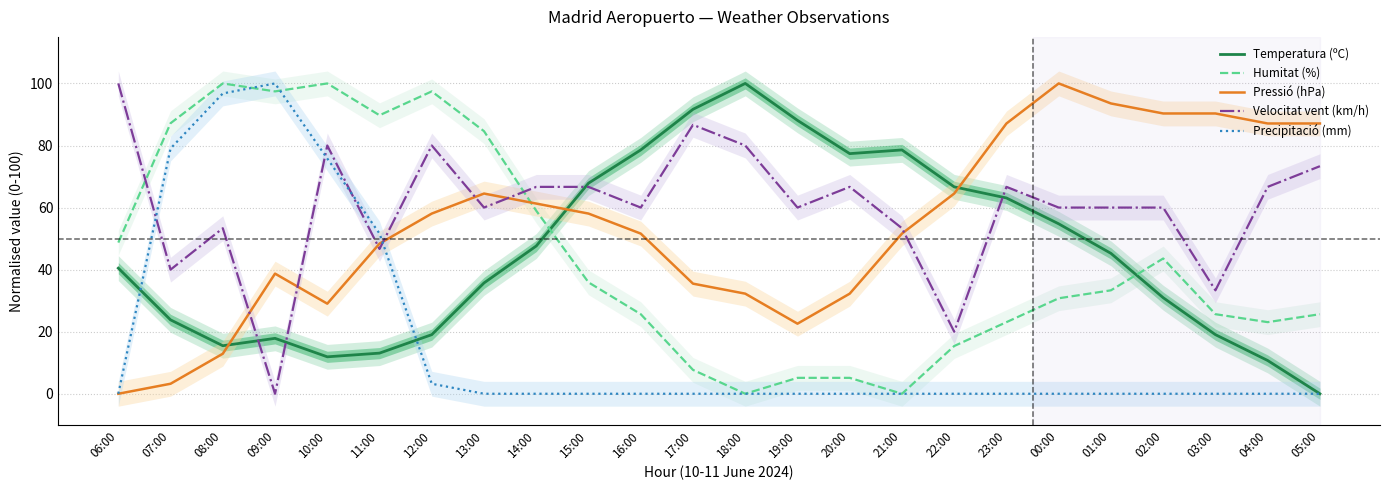

True or false: Temperatura (ºC) has more than 0 points higher than both neighbors.

True